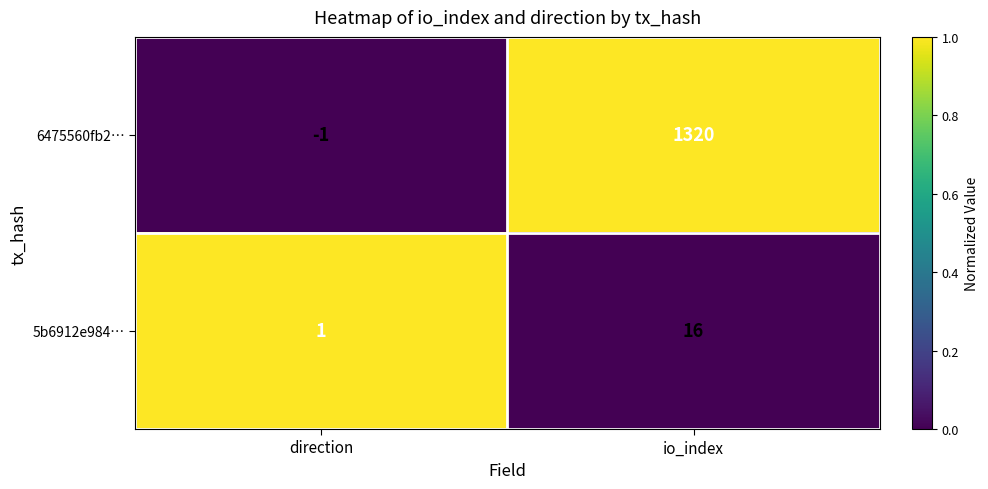

List the labels in order of 5b6912e984… value, smallest first.

direction, io_index